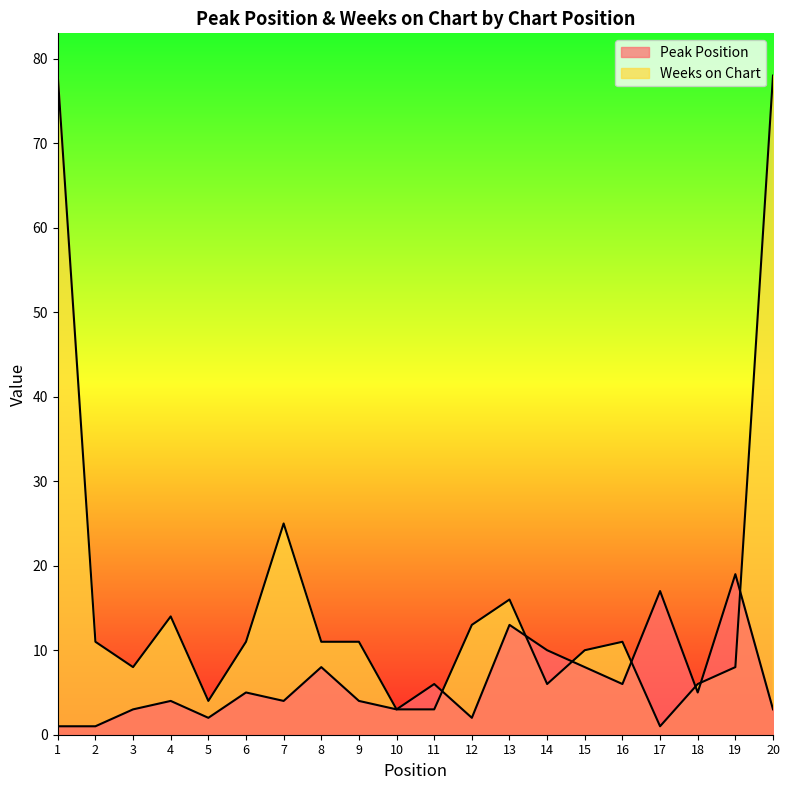

The Weeks on Chart series shows 8 at 19. True or false?

True